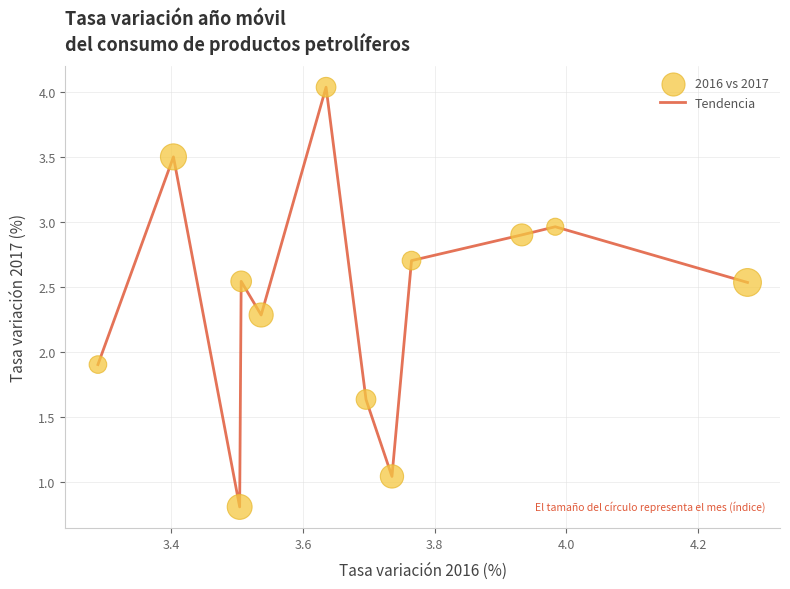

What is the difference between the maximum and minimum values?

3.2